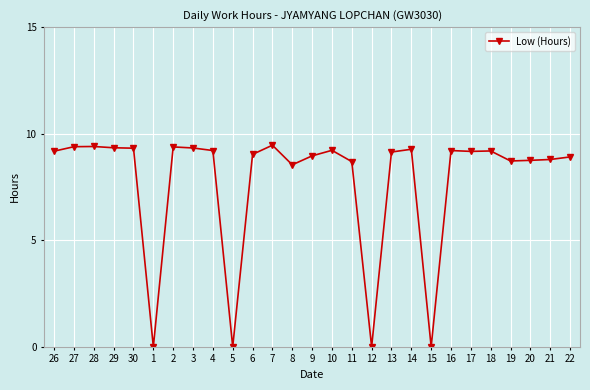

What is the value of the 23rd point from the left?

9.2